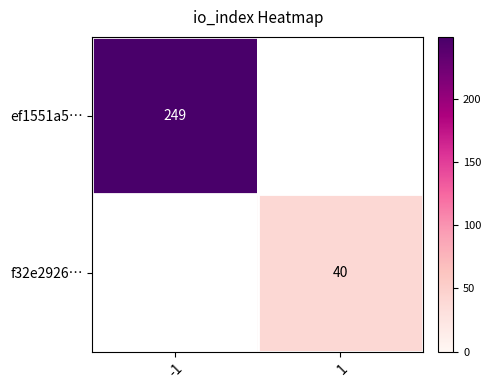

The ef1551a5… series shows 249 at -1. True or false?

True